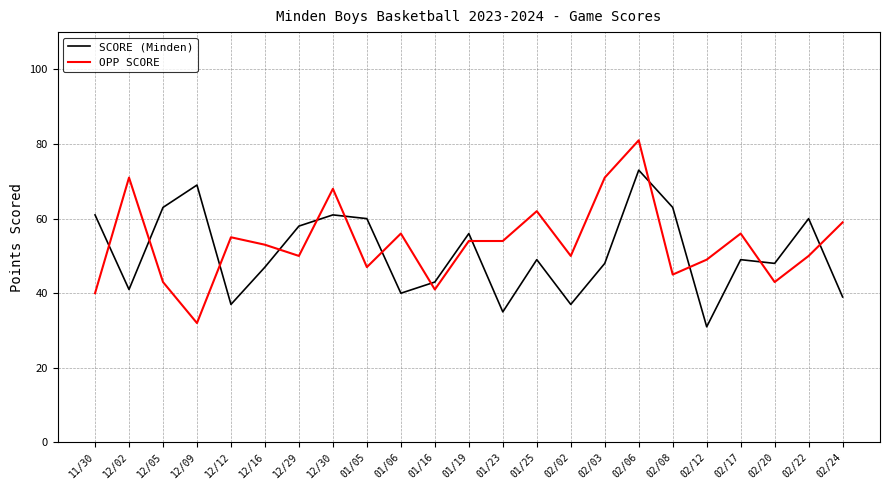

Is this an area chart (filled region under the line)?

No